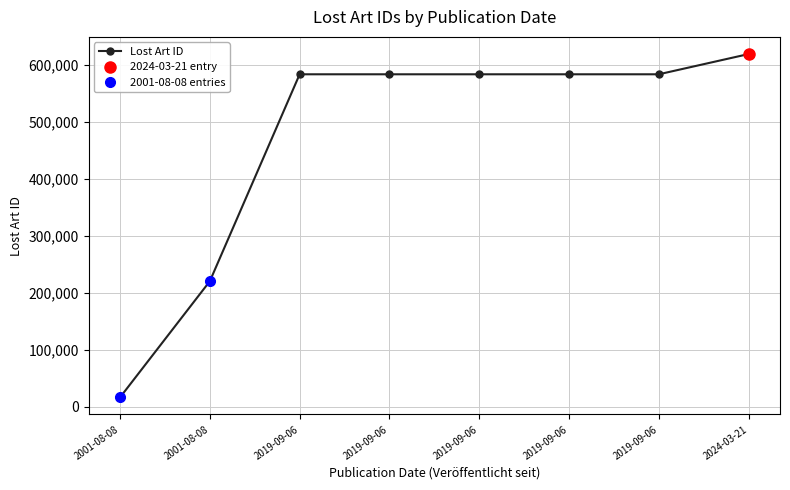

List the labels in order of value, largest first.

2024-03-21, 2019-09-06, 2019-09-06, 2019-09-06, 2019-09-06, 2019-09-06, 2001-08-08, 2001-08-08